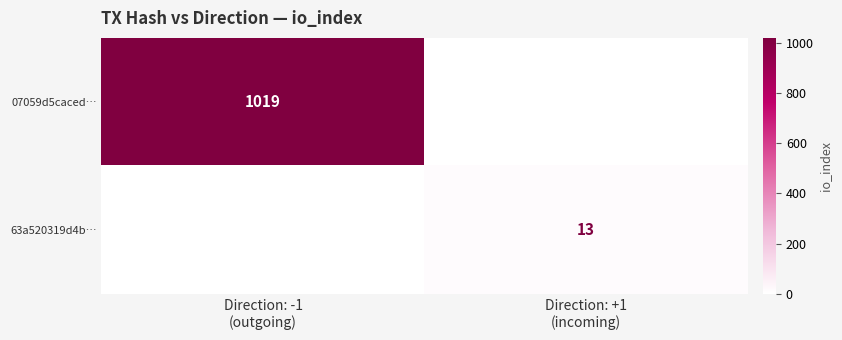

Rank the series by their average value, from lowest to highest.

63a520319d4b…, 07059d5caced…